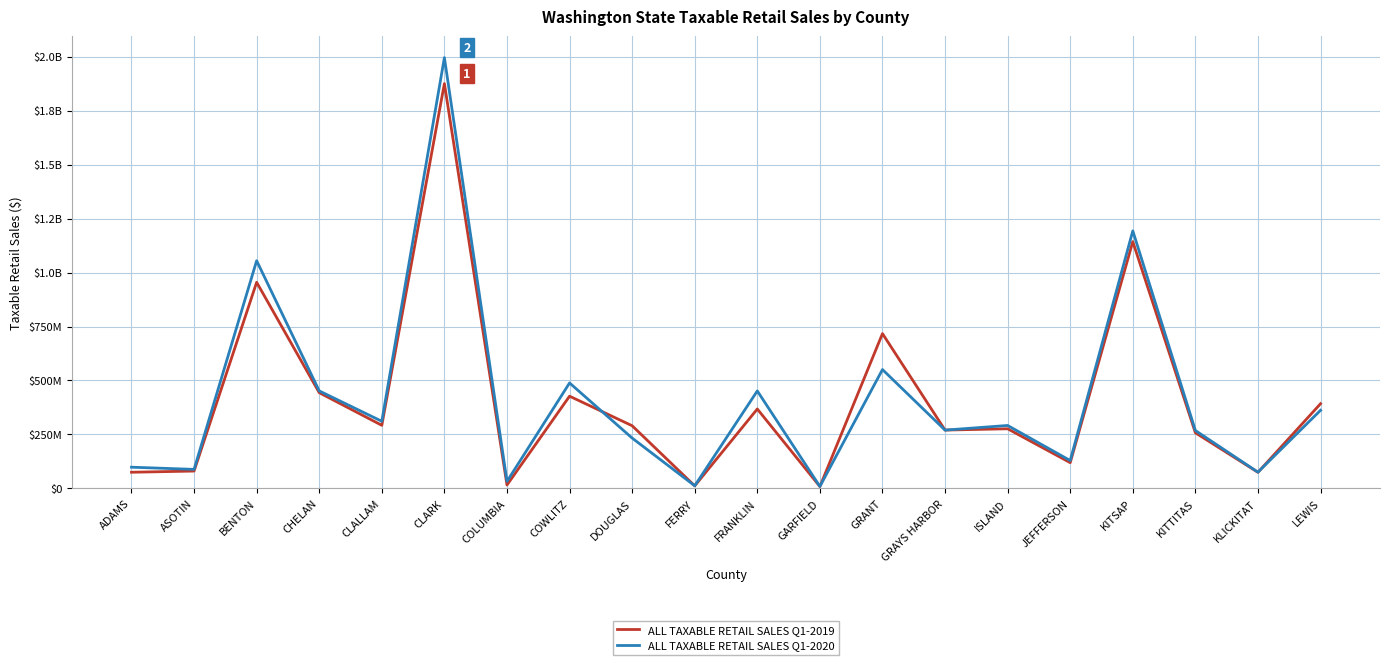

What is the sum of all ALL TAXABLE RETAIL SALES Q1-2020 values?

8365263726